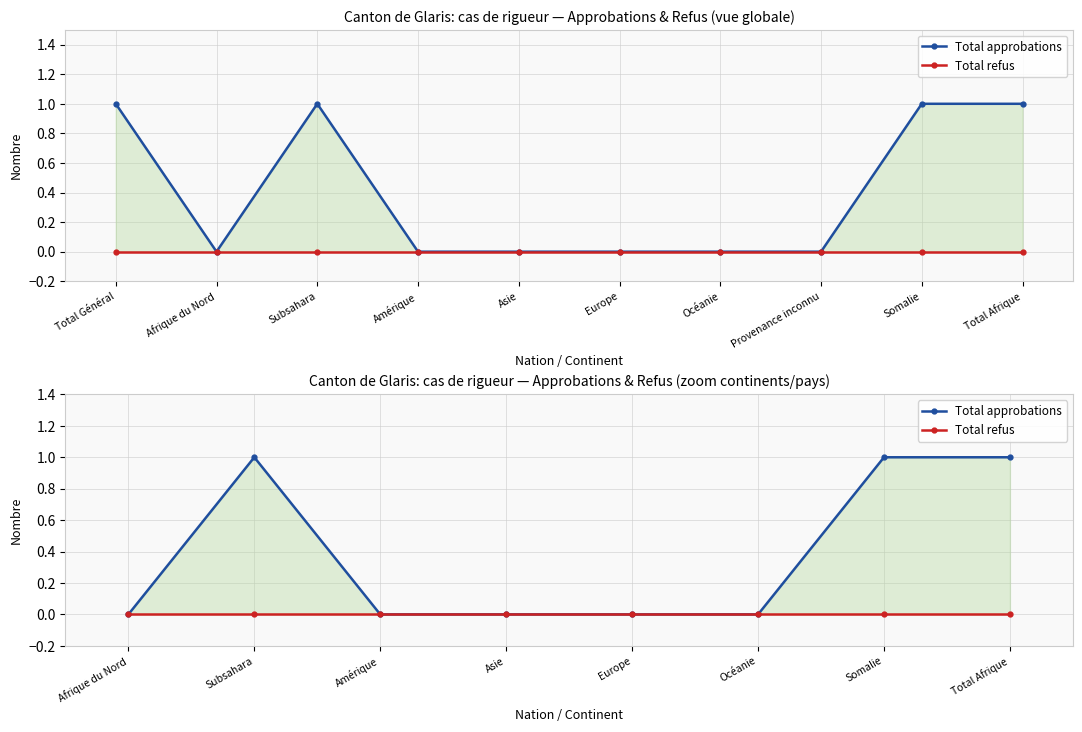

True or false: Total approbations and Total refus intersect in this chart.

False